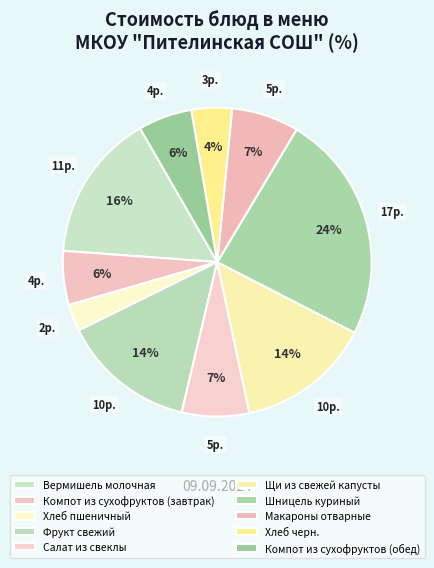

To the nearest percent, what is the average slice percentage?

10%